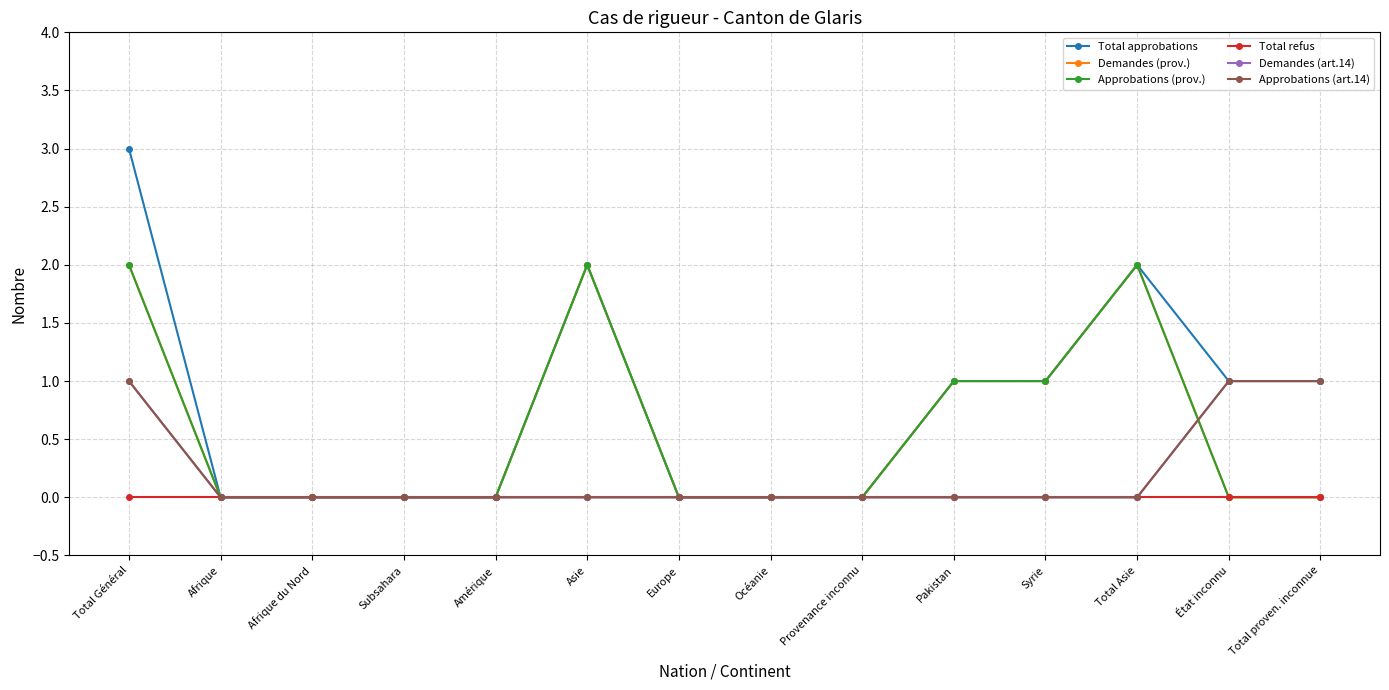

Is this an area chart (filled region under the line)?

No